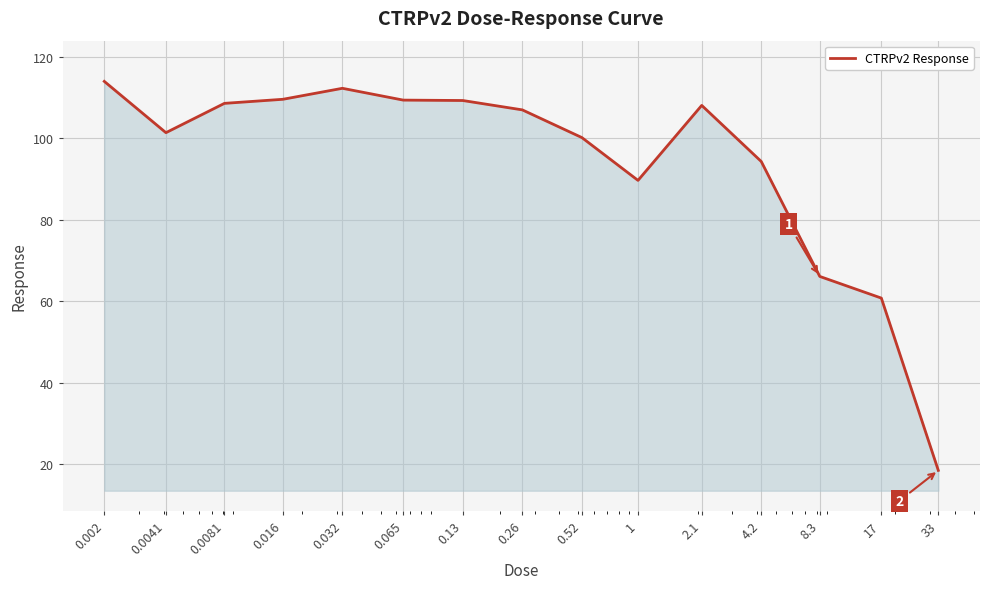

Is this an area chart (filled region under the line)?

Yes